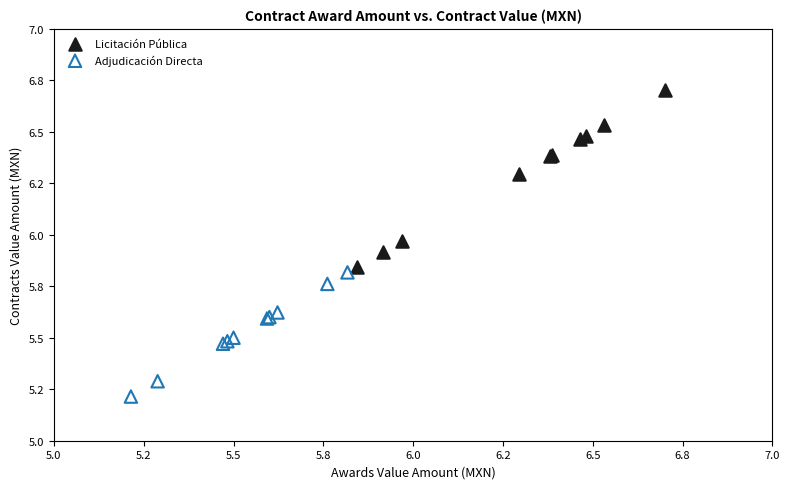

Which series reaches the maximum Y coordinate?

Licitación Pública